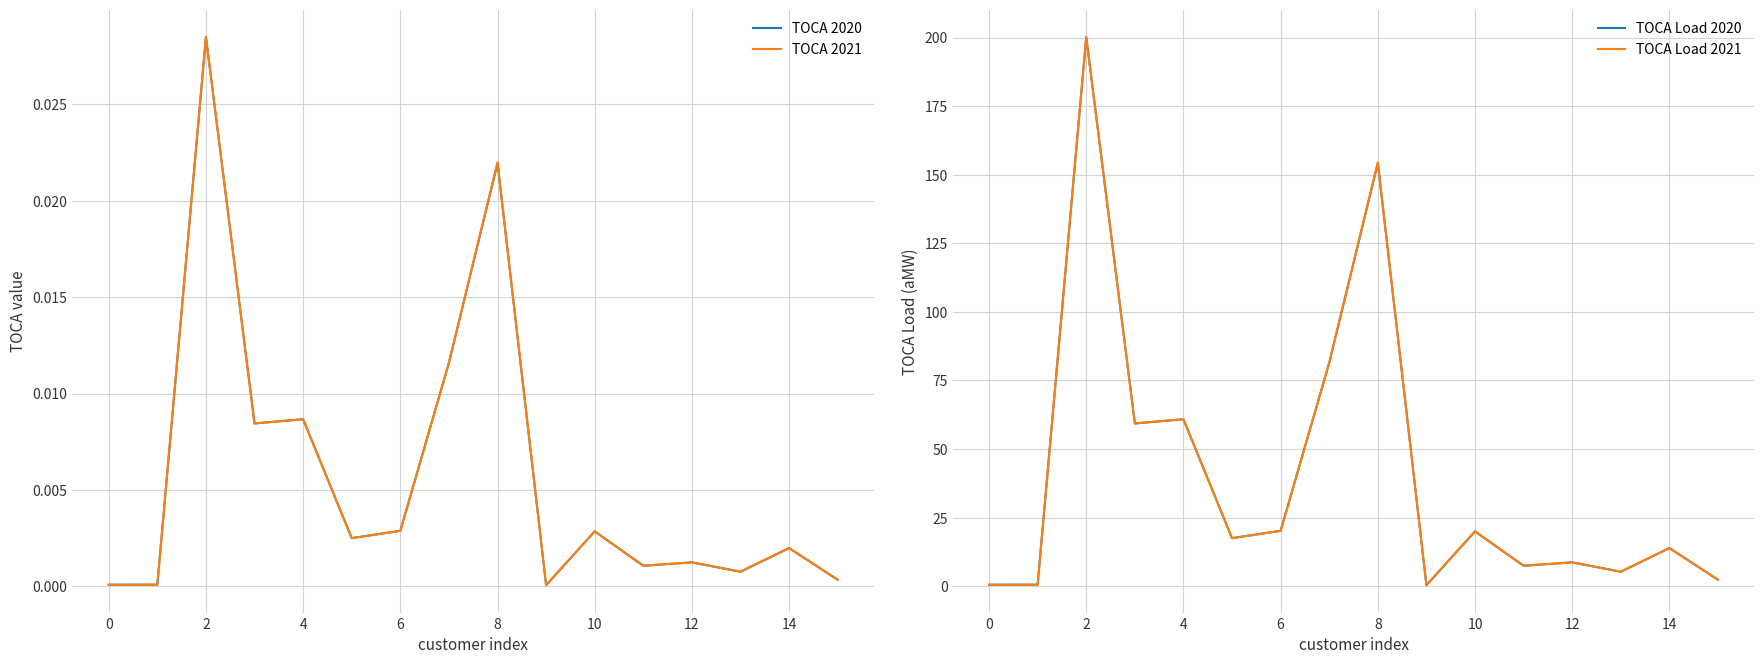

What are all the series names shown in the legend?

TOCA 2020, TOCA 2021, TOCA Load 2020, TOCA Load 2021